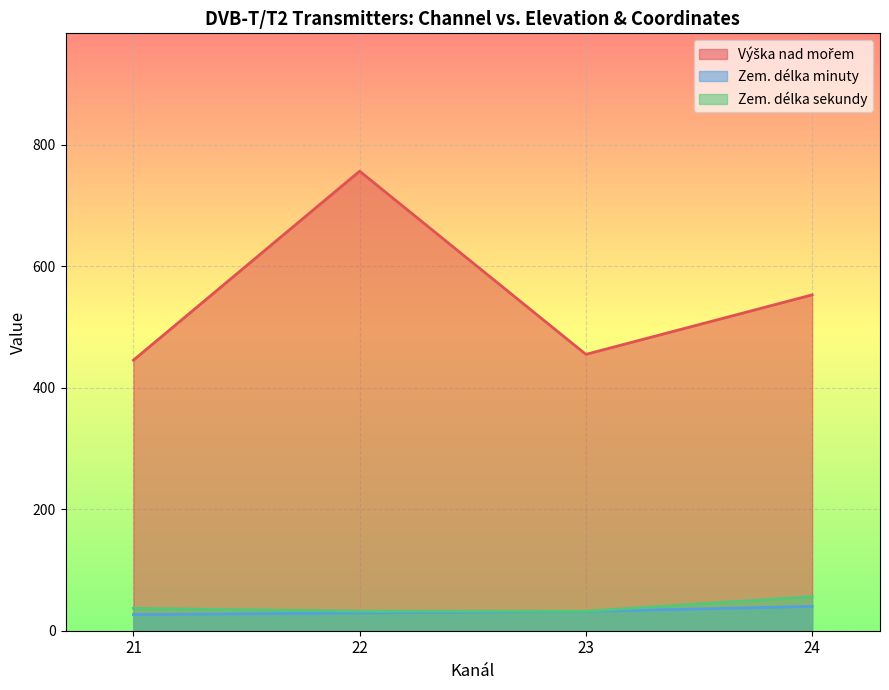

Which category has the highest value in the Výška nad mořem series?

22